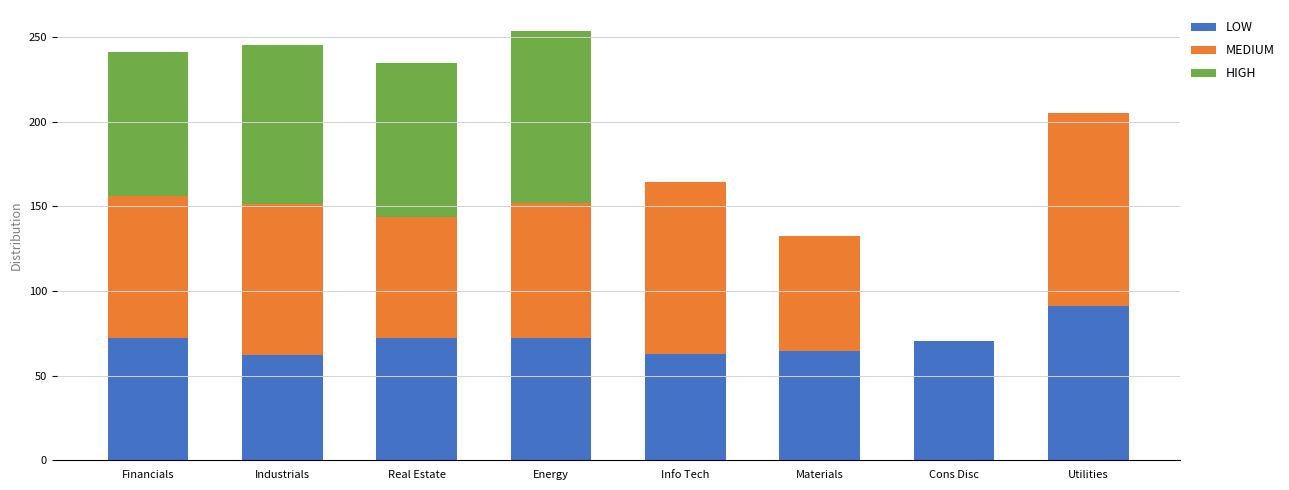

What is the total value across all series at Info Tech?

164.2